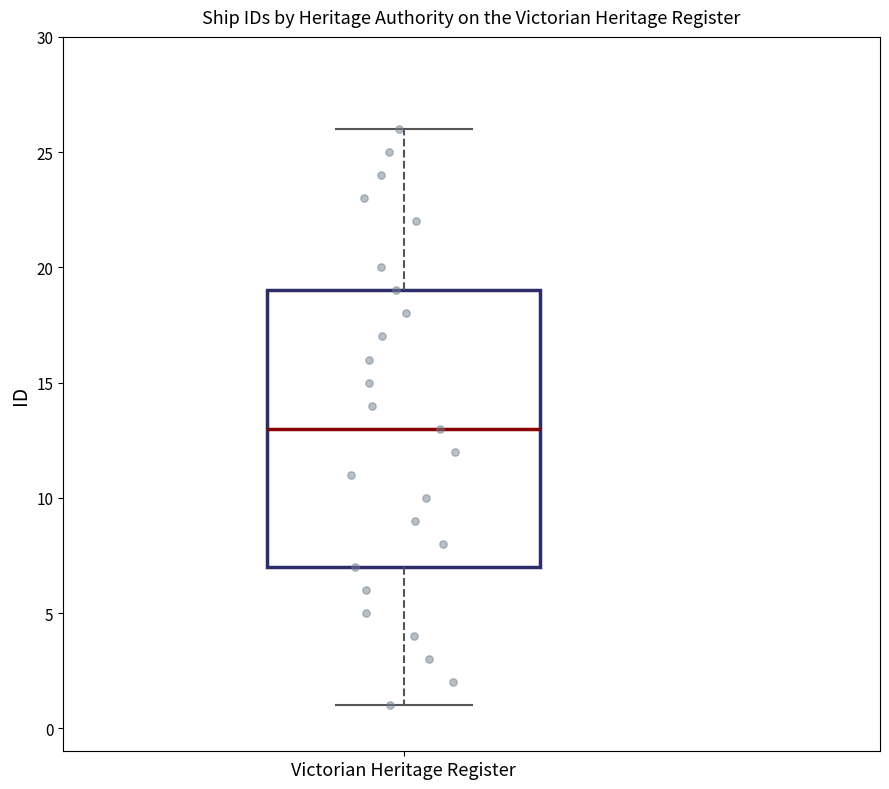

Read this box plot against the y-axis: the position of the median line, the range covered by the box, and the ends of both whiskers. The values are not printed on the chart, so give them approximately, as read against the axis.

median 13, box 7 to 19, whiskers 1 to 26